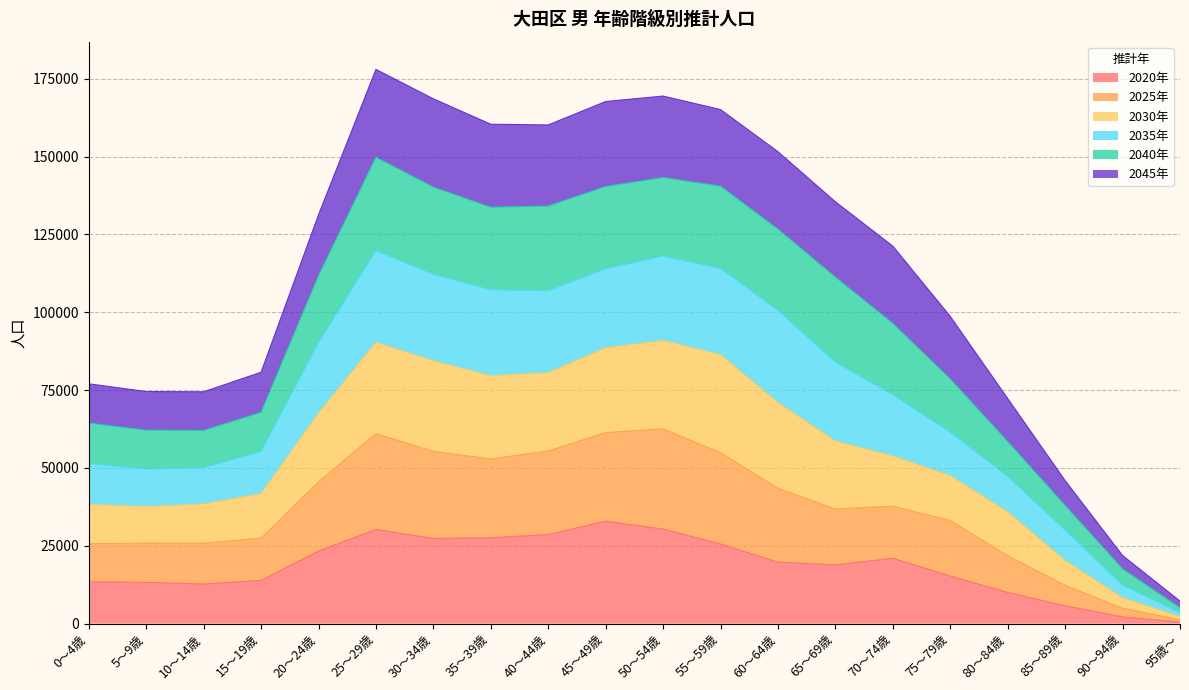

At how many categories does at least one series exceed 86950?

12